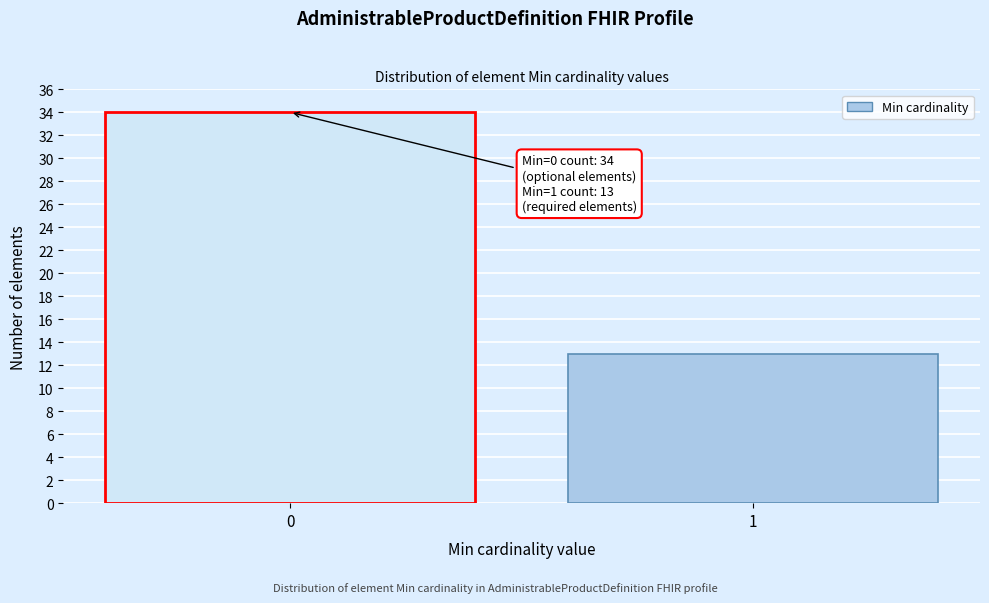

Reading right to left, what are all the values shown in this chart?

13	34